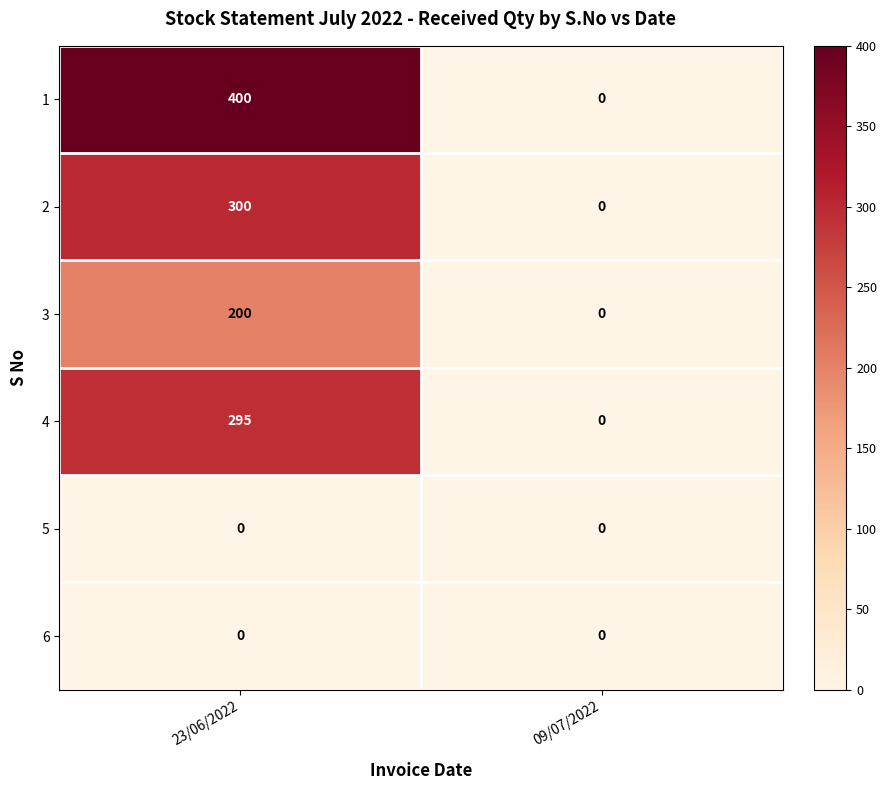

Which series has the largest total across all categories?

1